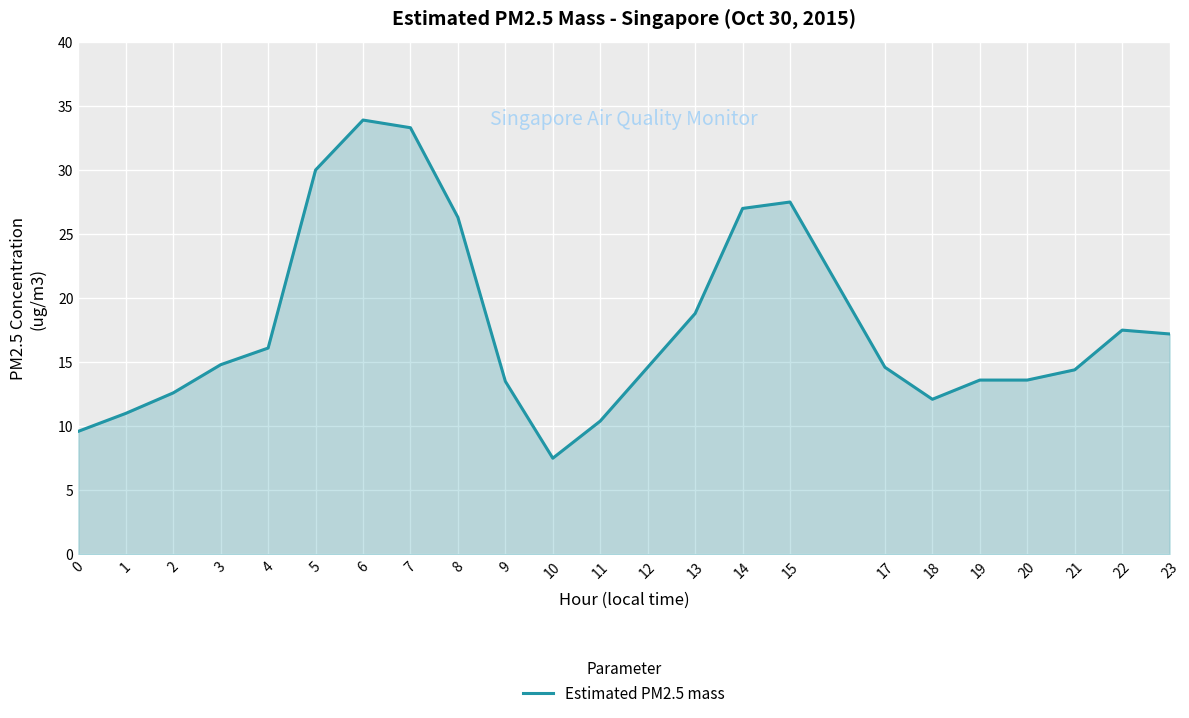

What is the minimum value shown in the chart?

7.5